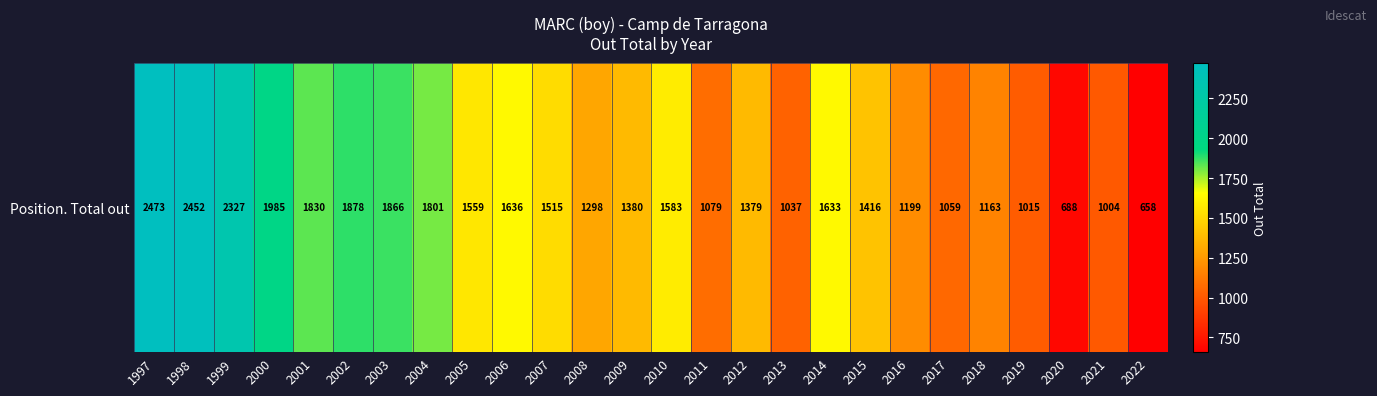

Reading left to right, what are all the values shown in this chart?

2473	2452	2327	1985	1830	1878	1866	1801	1559	1636	1515	1298	1380	1583	1079	1379	1037	1633	1416	1199	1059	1163	1015	688	1004	658